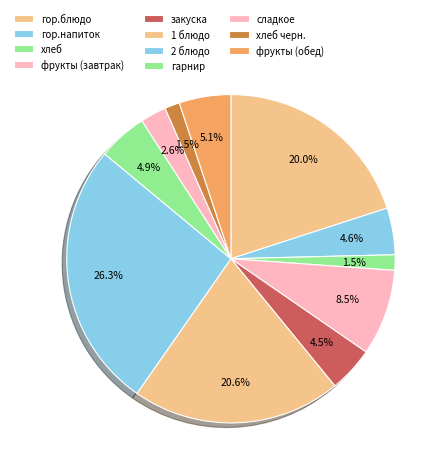

Count the number of slices in the pie.

11